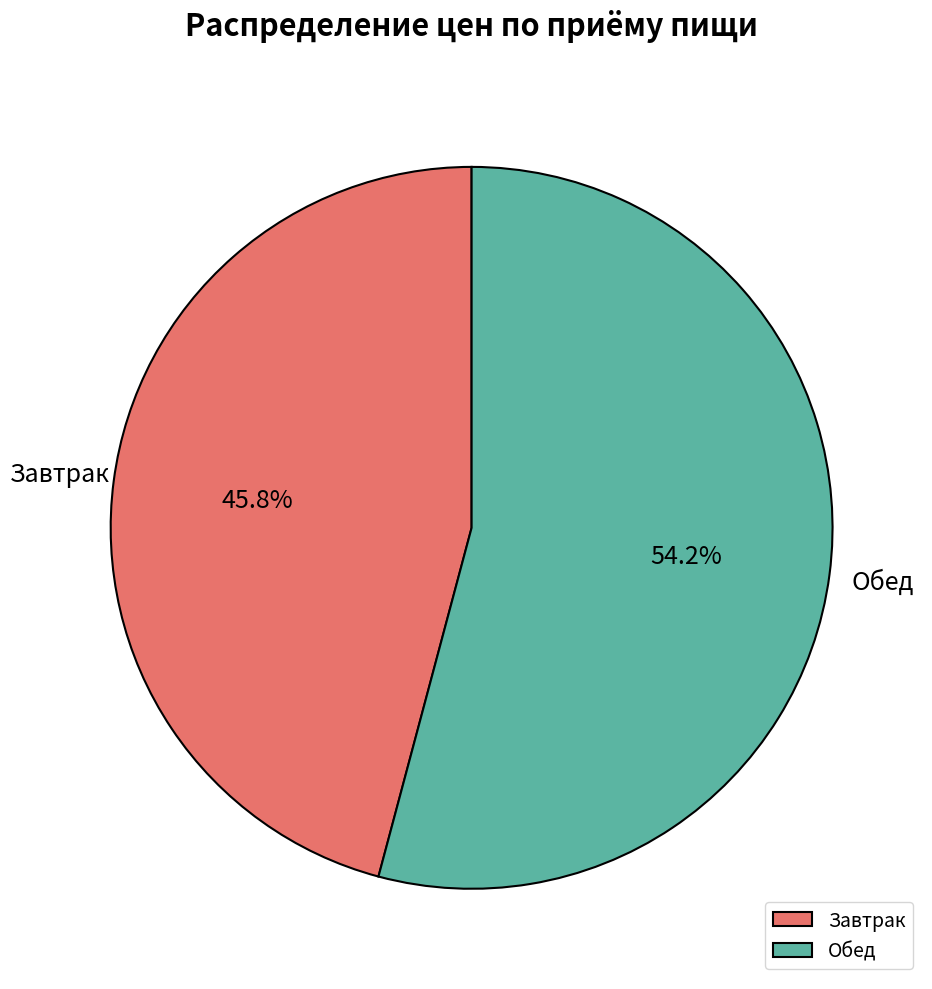

Approximately how many times larger is the value at Завтрак compared to Обед?

0.8